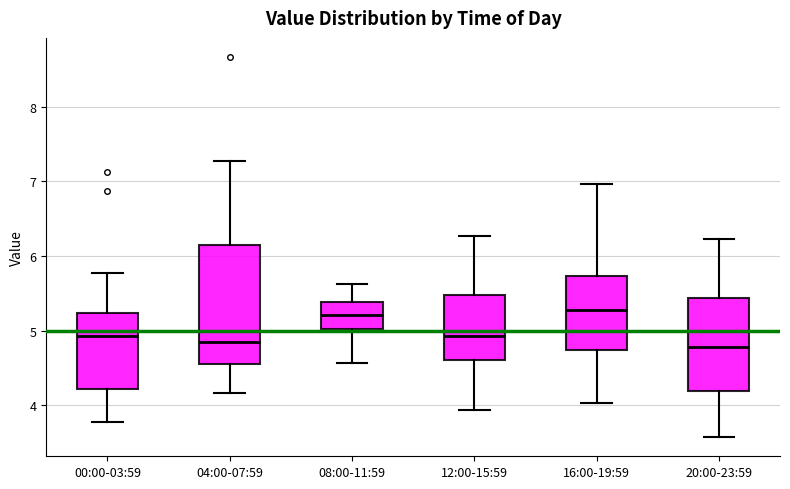

Reading left to right, read every box against the y-axis: the position of its median line, the range the box covers, and the ends of its whiskers. The values are not printed on the chart, so give them approximately, as read against the axis.

00:00-03:59: median 4.9, box 4.2 to 5.2, whiskers 3.8 to 5.8
04:00-07:59: median 4.9, box 4.6 to 6.1, whiskers 4.2 to 7.3
08:00-11:59: median 5.2, box 5.0 to 5.4, whiskers 4.6 to 5.6
12:00-15:59: median 4.9, box 4.6 to 5.5, whiskers 3.9 to 6.3
16:00-19:59: median 5.3, box 4.7 to 5.7, whiskers 4.0 to 7.0
20:00-23:59: median 4.8, box 4.2 to 5.4, whiskers 3.6 to 6.2